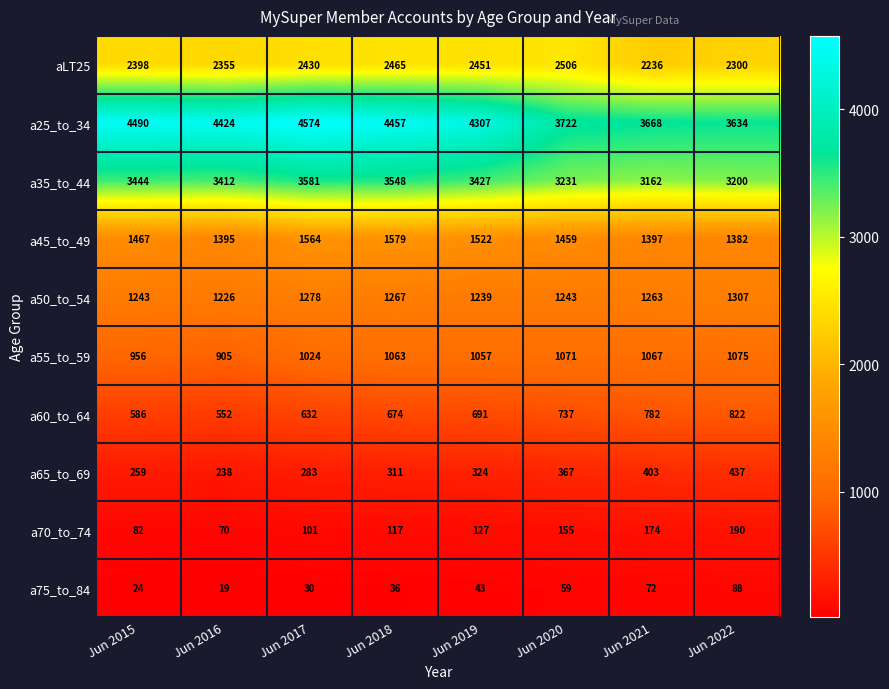

List the series in order of their peak value, highest first.

a25_to_34, a35_to_44, aLT25, a45_to_49, a50_to_54, a55_to_59, a60_to_64, a65_to_69, a70_to_74, a75_to_84